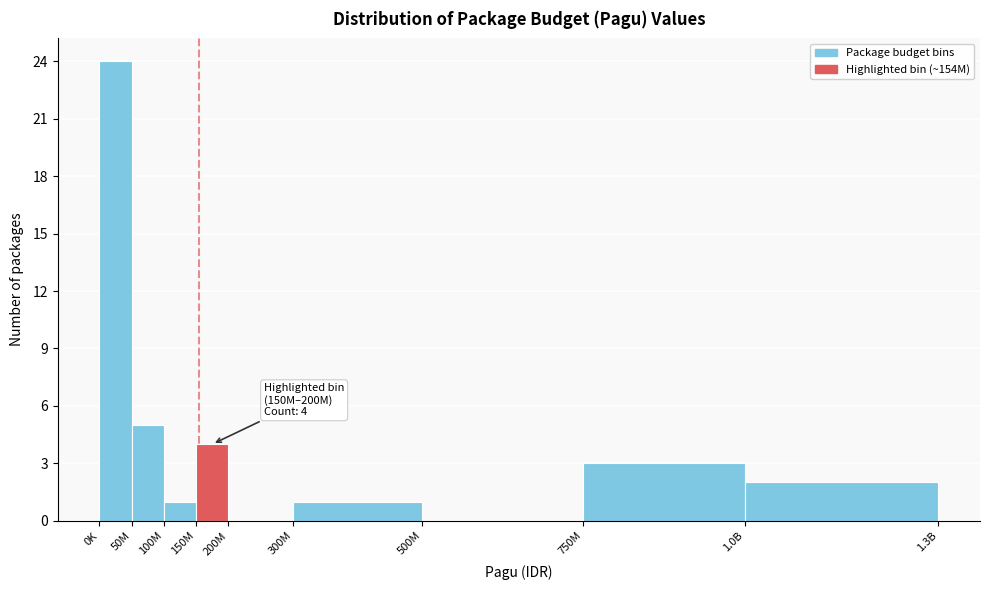

Reading left to right, list all the values displayed in this chart.

0K=24	50M=5	100M=1	150M=4	200M=0	300M=1	500M=0	750M=3	1.0B=2